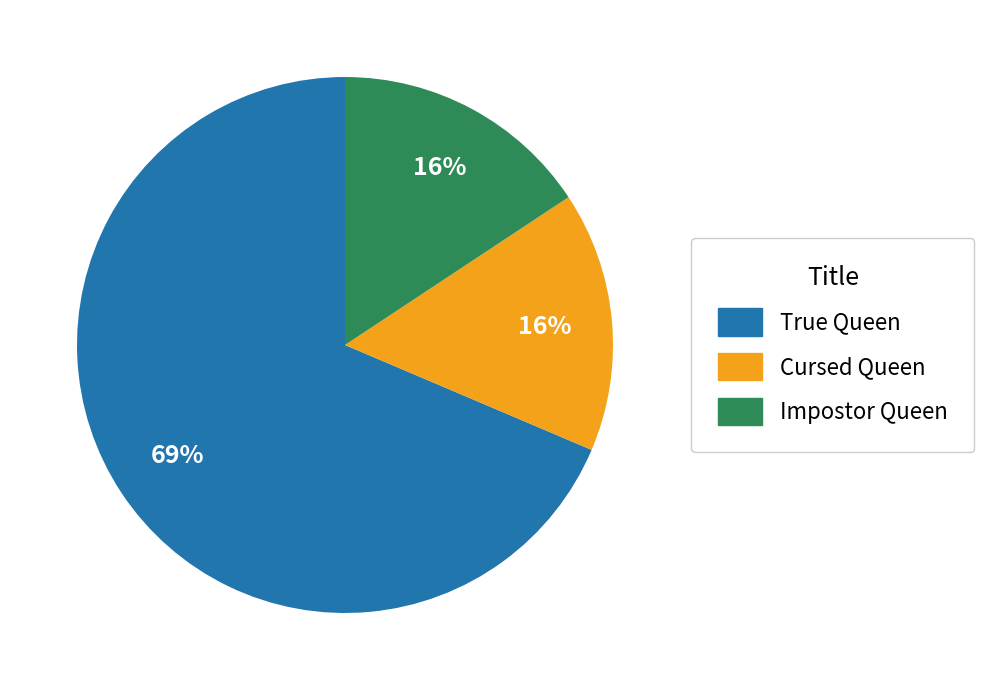

Is True Queen the majority of the pie?

Yes